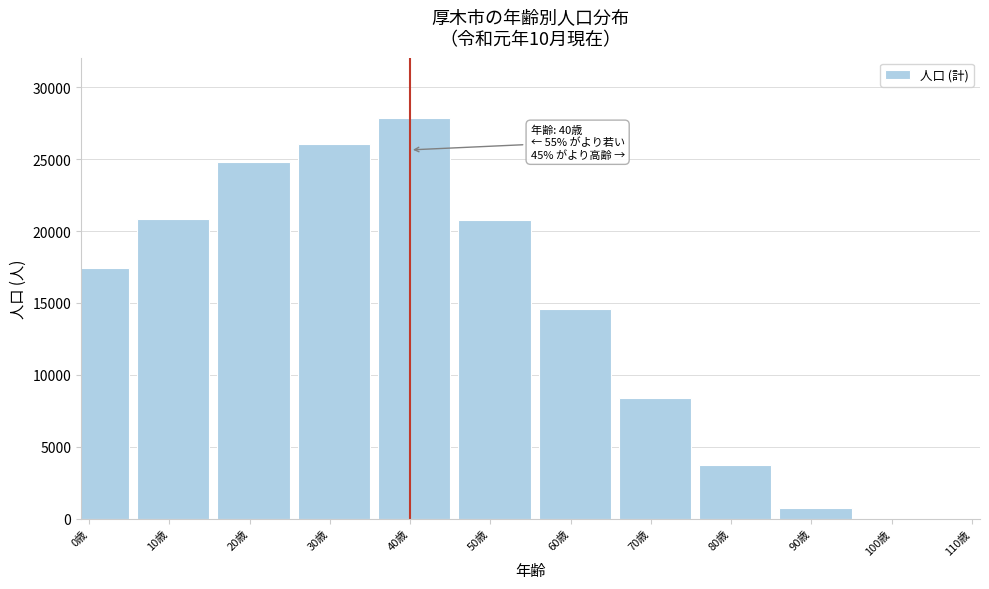

What is the sum of all values?

165236